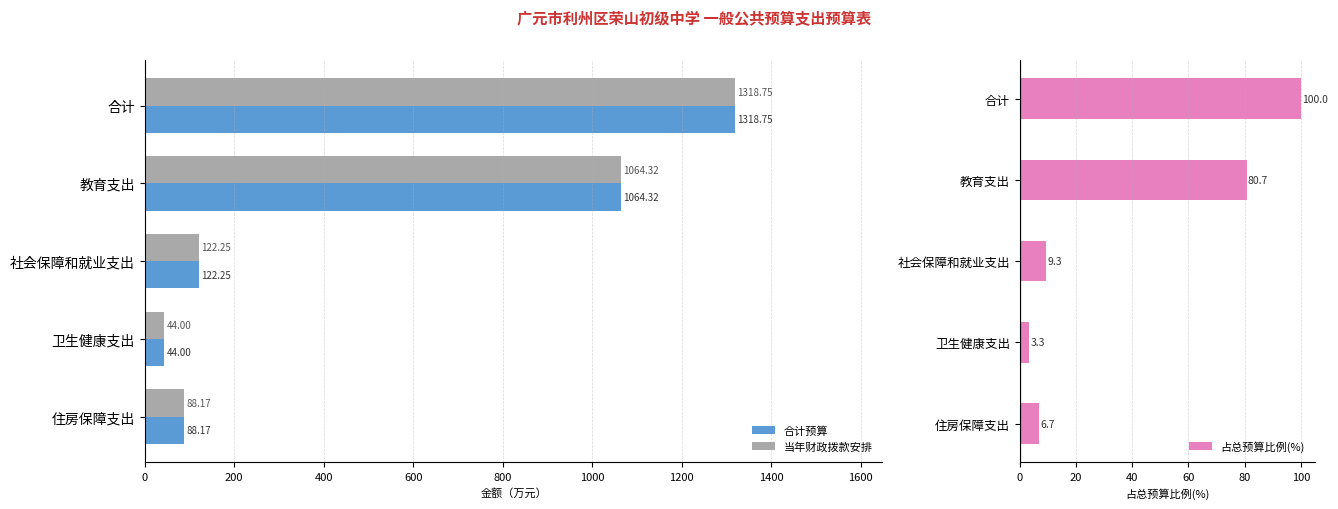

Is it true that 当年财政拨款安排 equals 52.1 at 社会保障和就业支出?

False